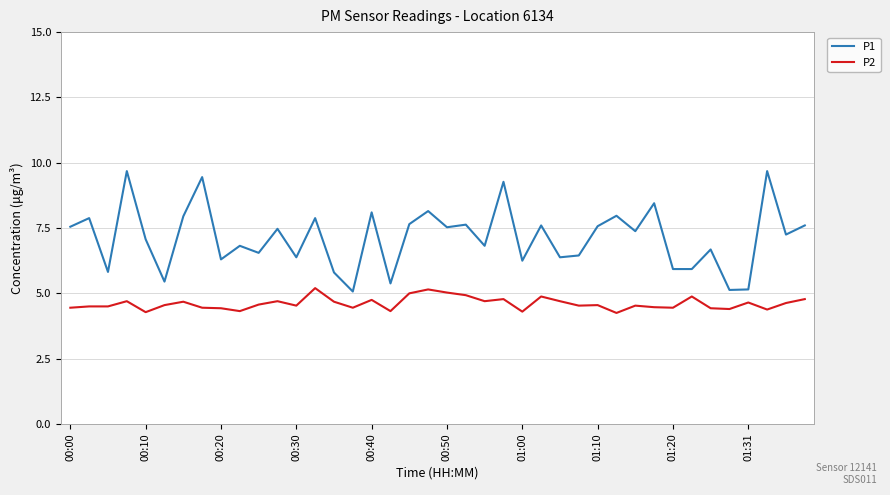

Which series has the largest total across all categories?

P1